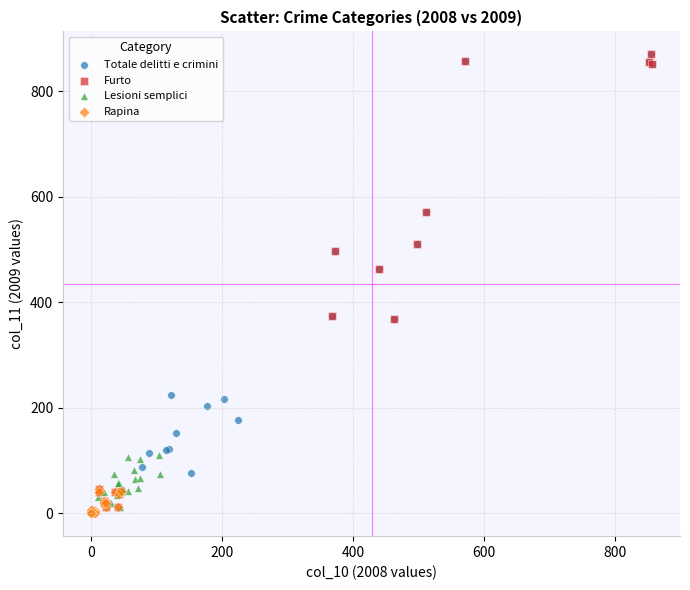

Which series has the widest spread of Y values?

Furto